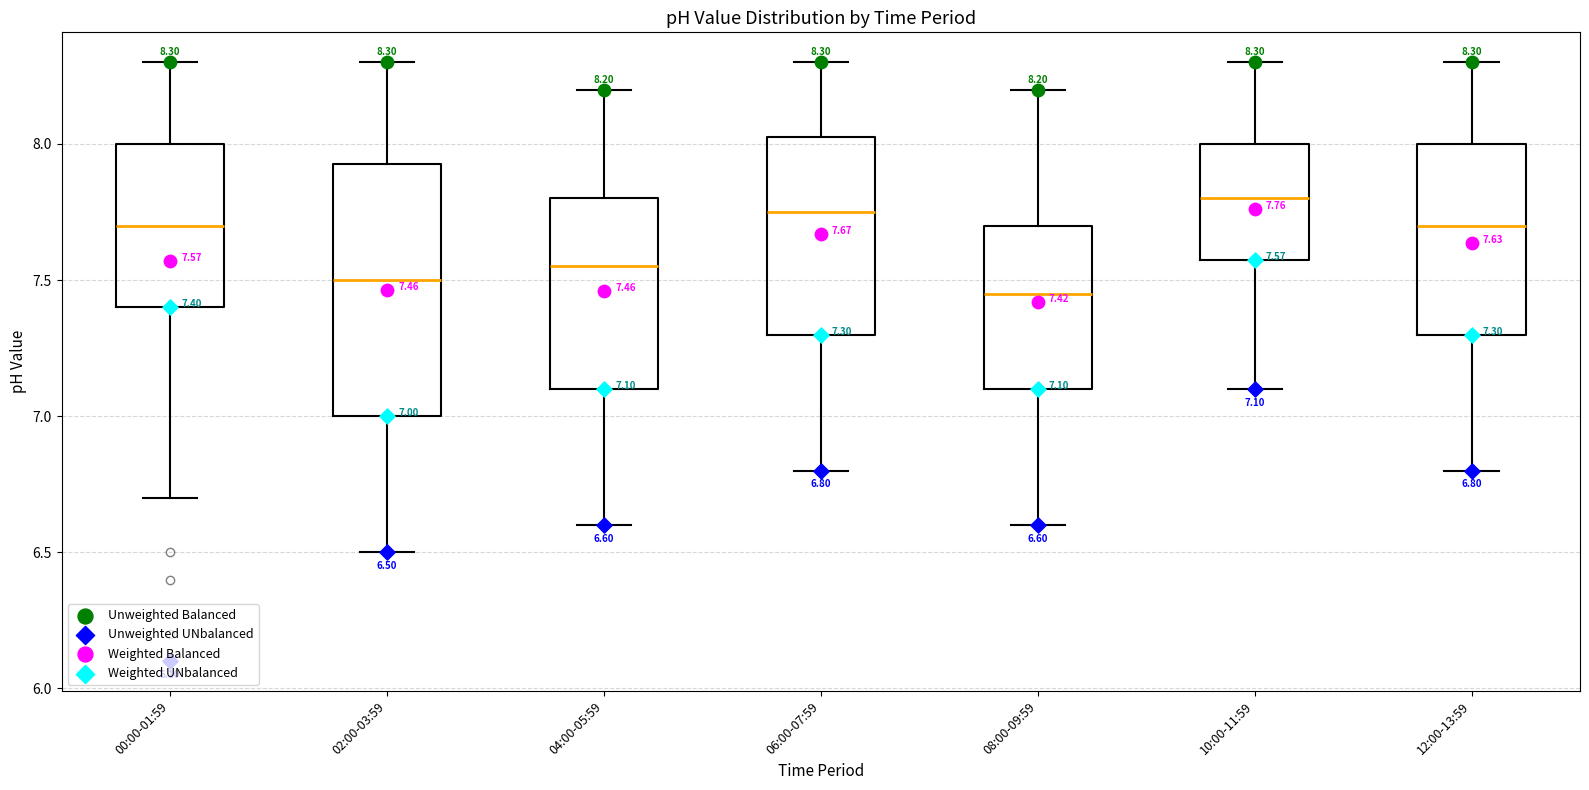

Comparing the boxes themselves (not the whiskers), which one is the tallest?

02:00-03:59